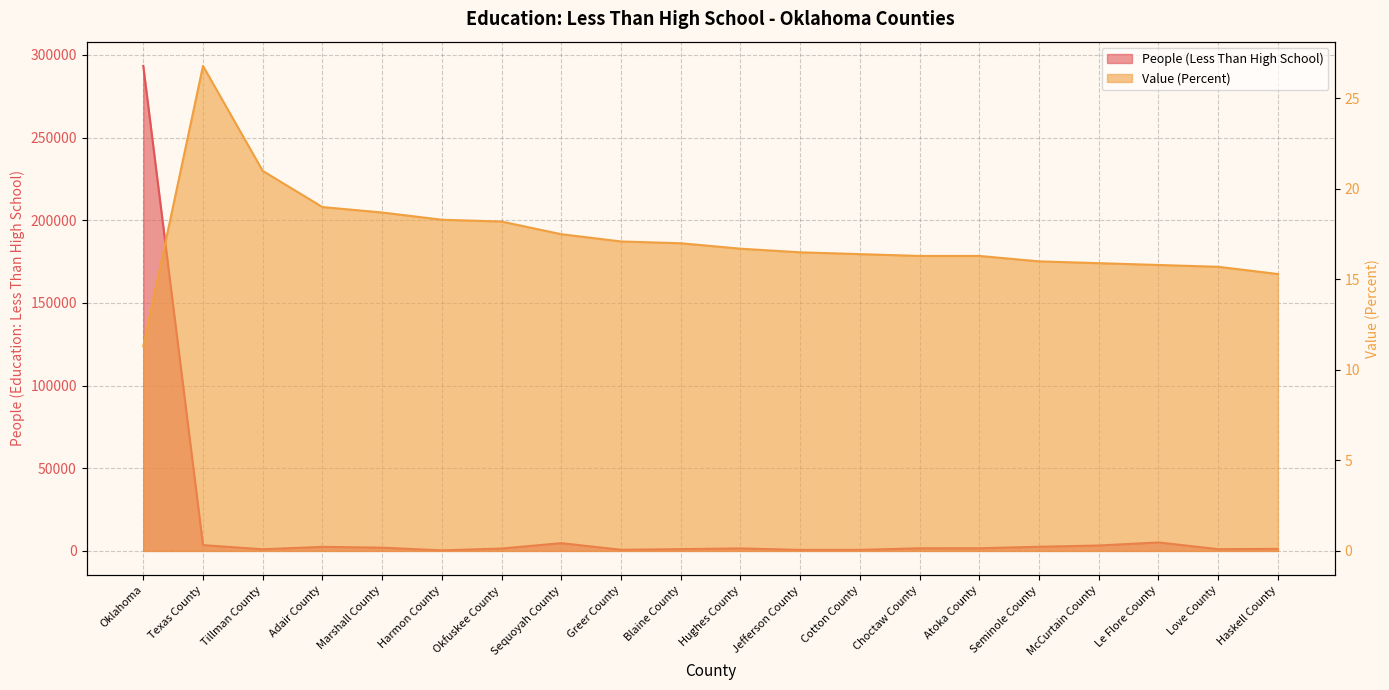

List the series in order of their overall mean, highest first.

People (Less Than High School), Value (Percent)